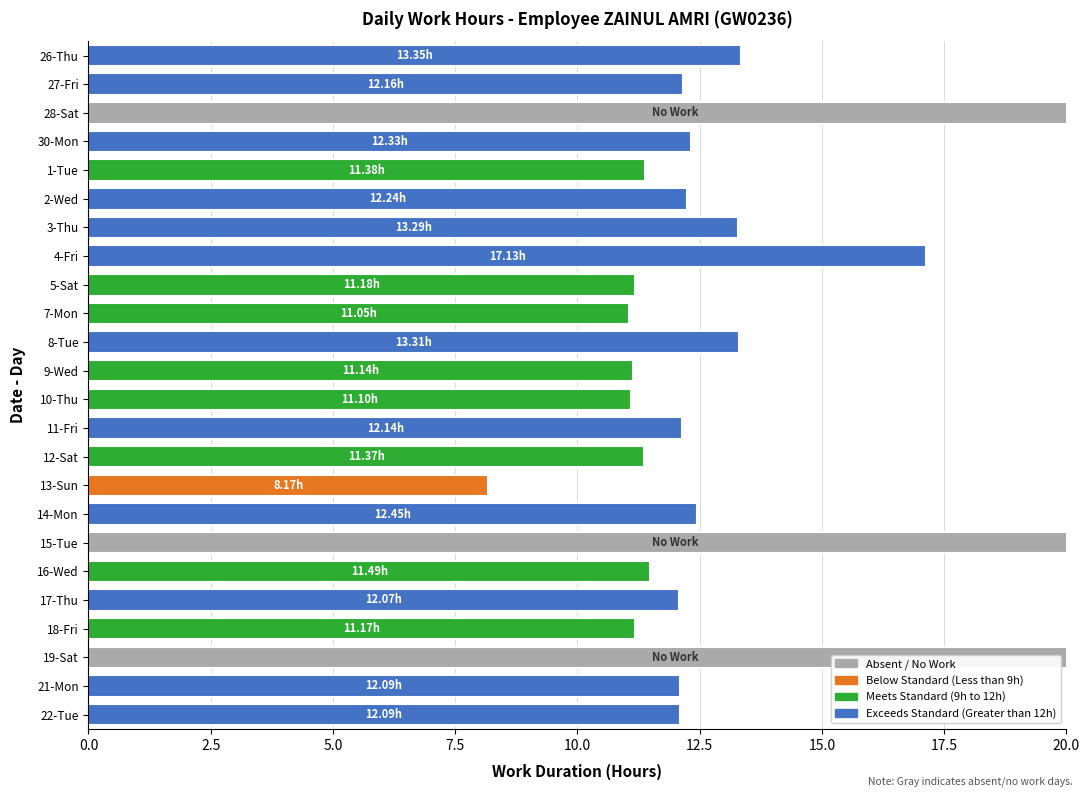

How many values are above zero?

21